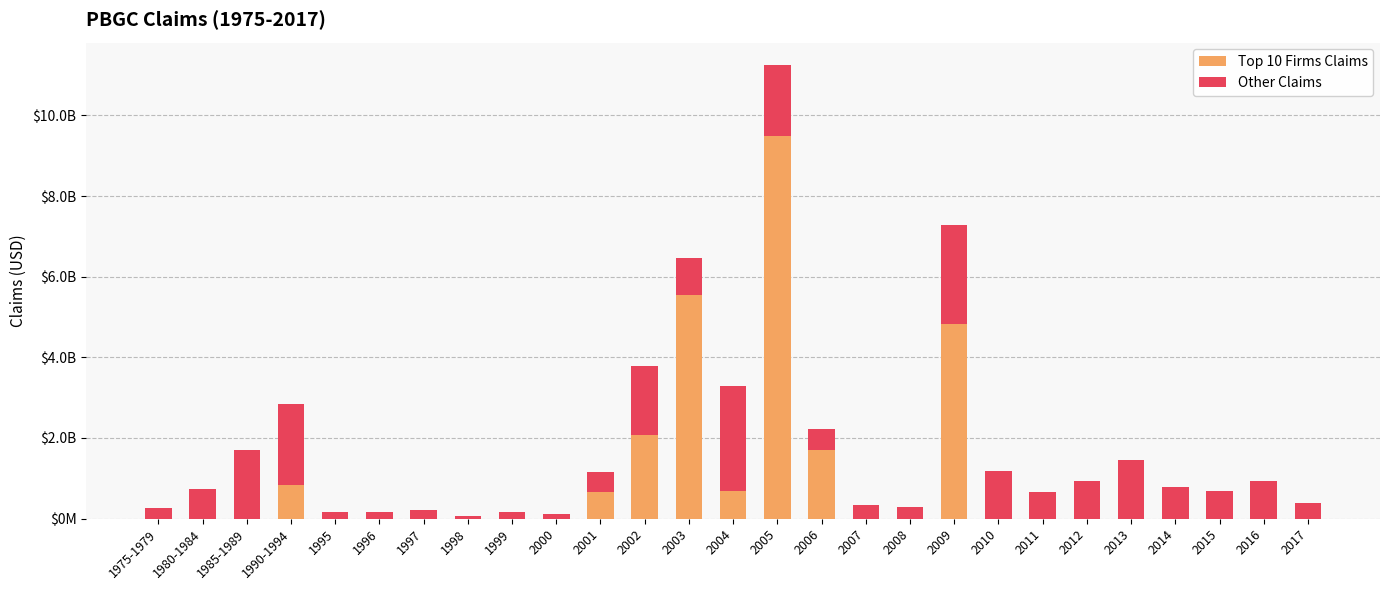

What are all the series names shown in the legend?

Top 10 Firms Claims, Other Claims